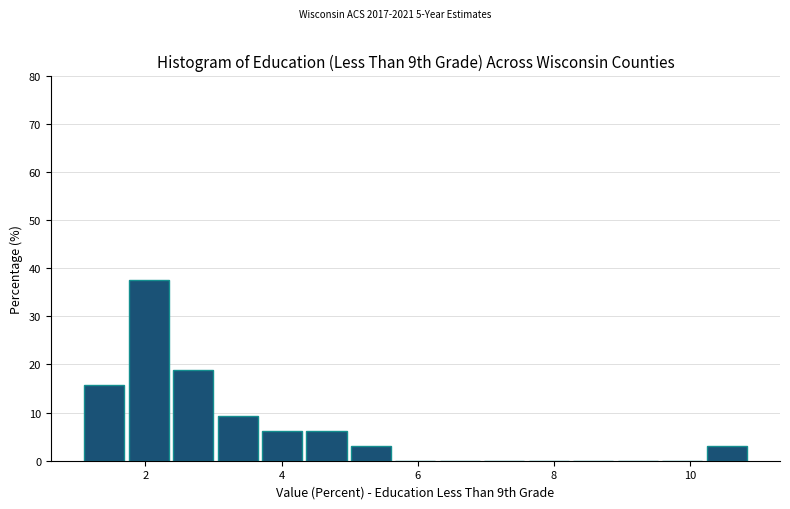

Read against the x-axis, roughly where is the centre of the tallest bar?

2.0